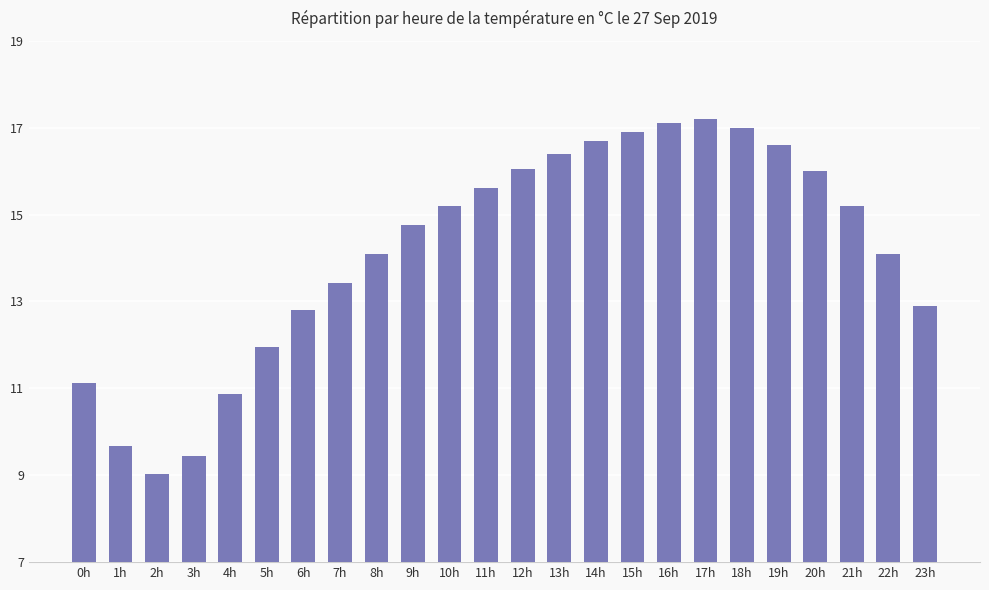

What is the difference between the maximum and minimum values?

8.2